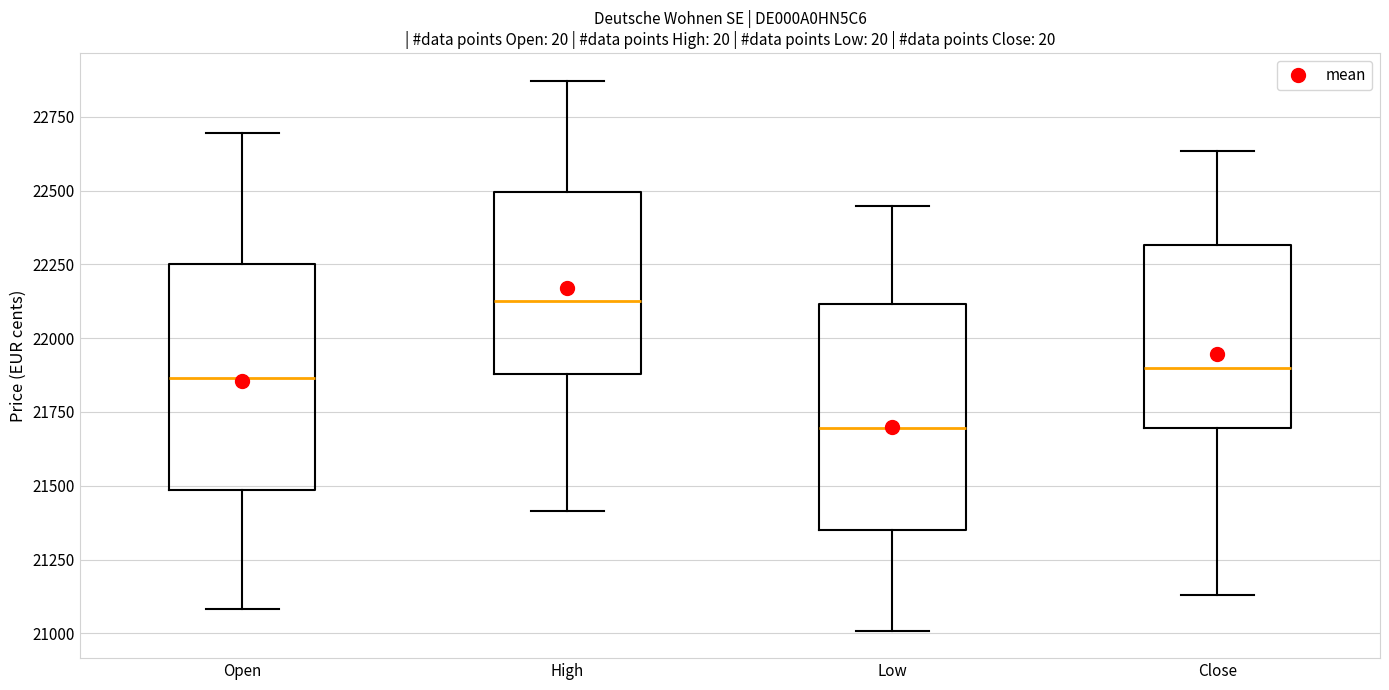

Reading left to right, read every box against the y-axis: the position of its median line, the range the box covers, and the ends of its whiskers. The values are not printed on the chart, so give them approximately, as read against the axis.

Open: median 21850, box 21500 to 22250, whiskers 21100 to 22700
High: median 22150, box 21900 to 22500, whiskers 21400 to 22850
Low: median 21700, box 21350 to 22100, whiskers 21000 to 22450
Close: median 21900, box 21700 to 22300, whiskers 21150 to 22650